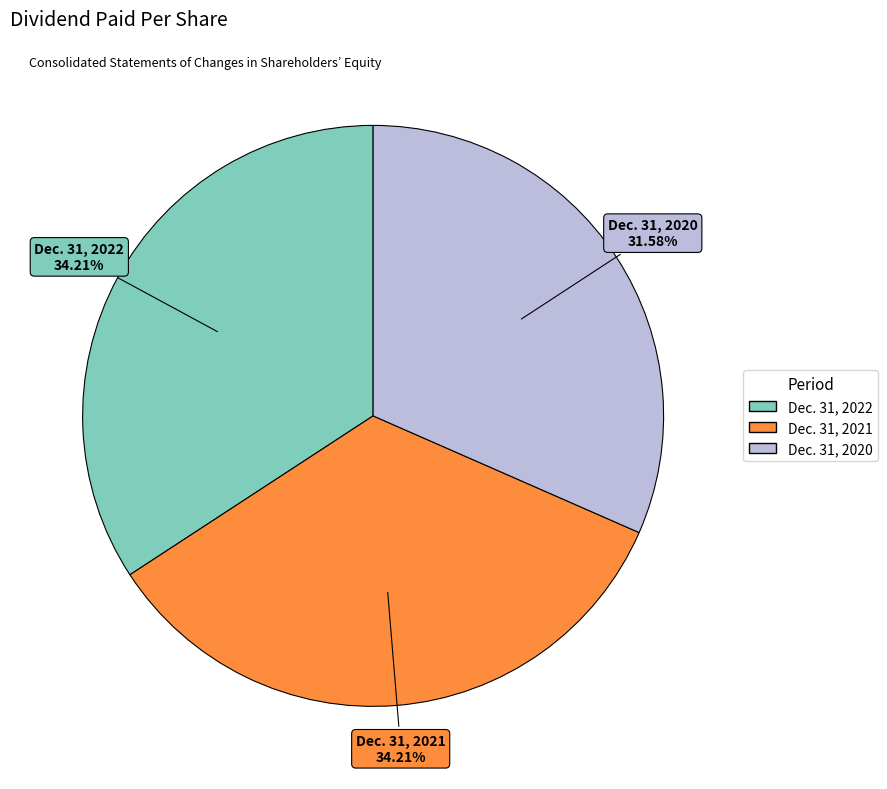

What portion of the pie excludes Dec. 31, 2020?

68.4%